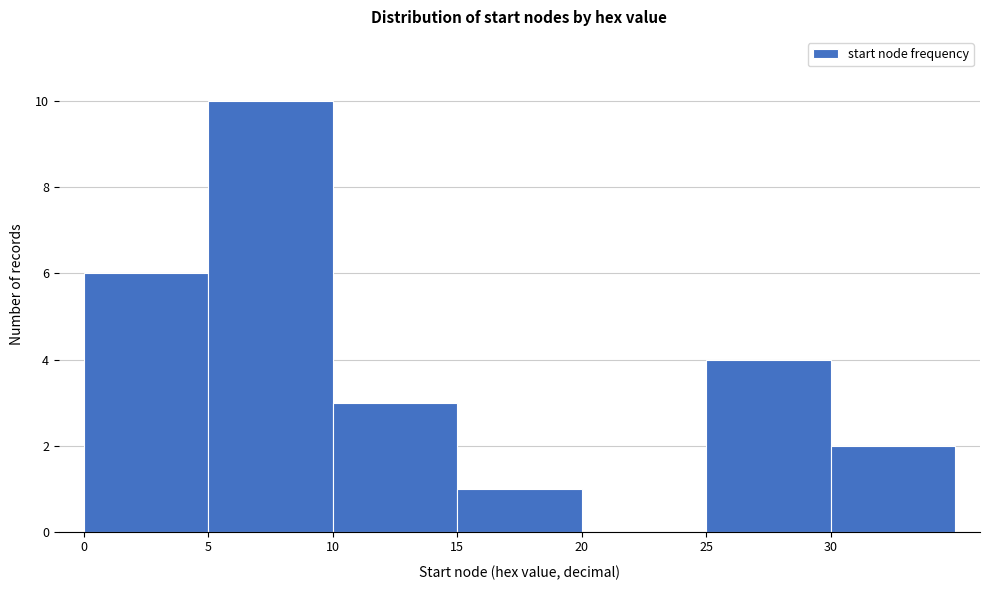

How tall is the bar that spans 5 to 10 on the x-axis? The values are not printed on the chart, so give them approximately, as read against the axis.

10